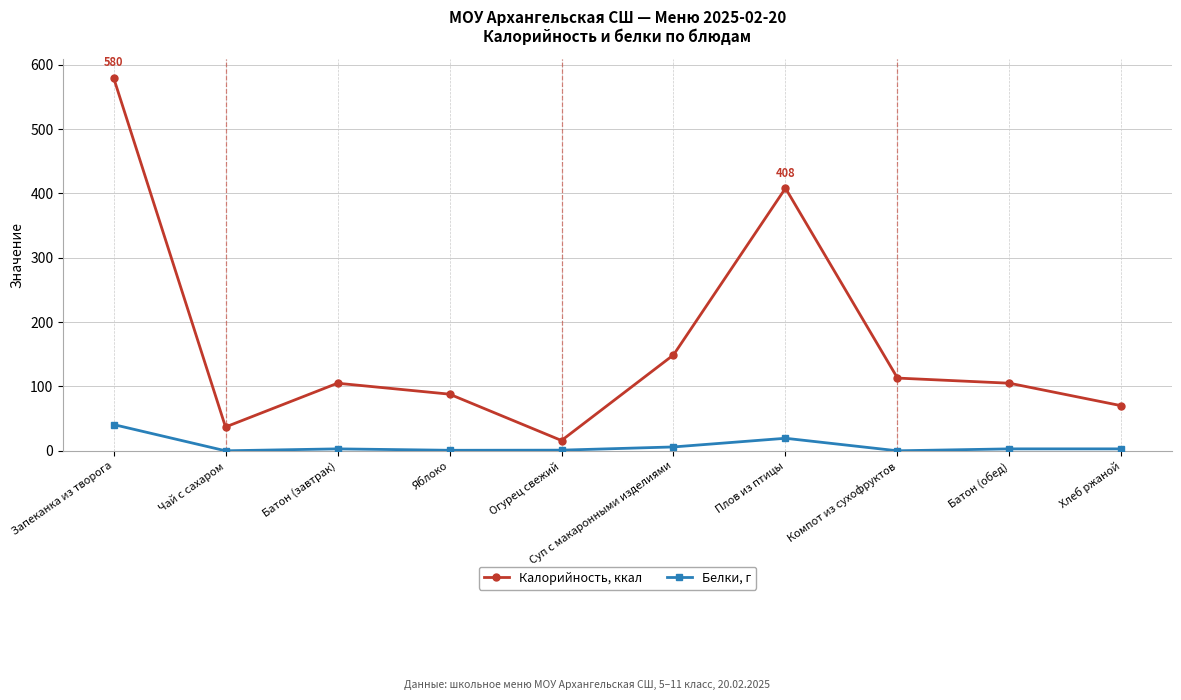

Where is the first local maximum for Калорийность, ккал?

Батон (завтрак)